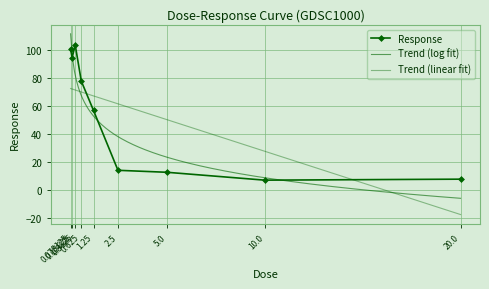

What is the difference between the values at 5.0 and 0.3125?

91.4